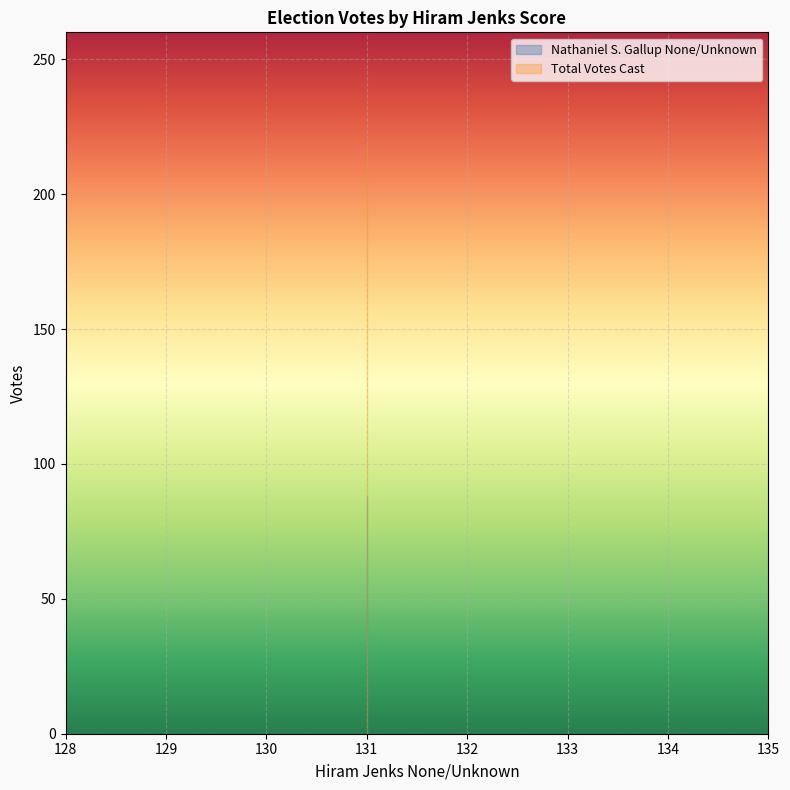

Is this an area chart (filled region under the line)?

No